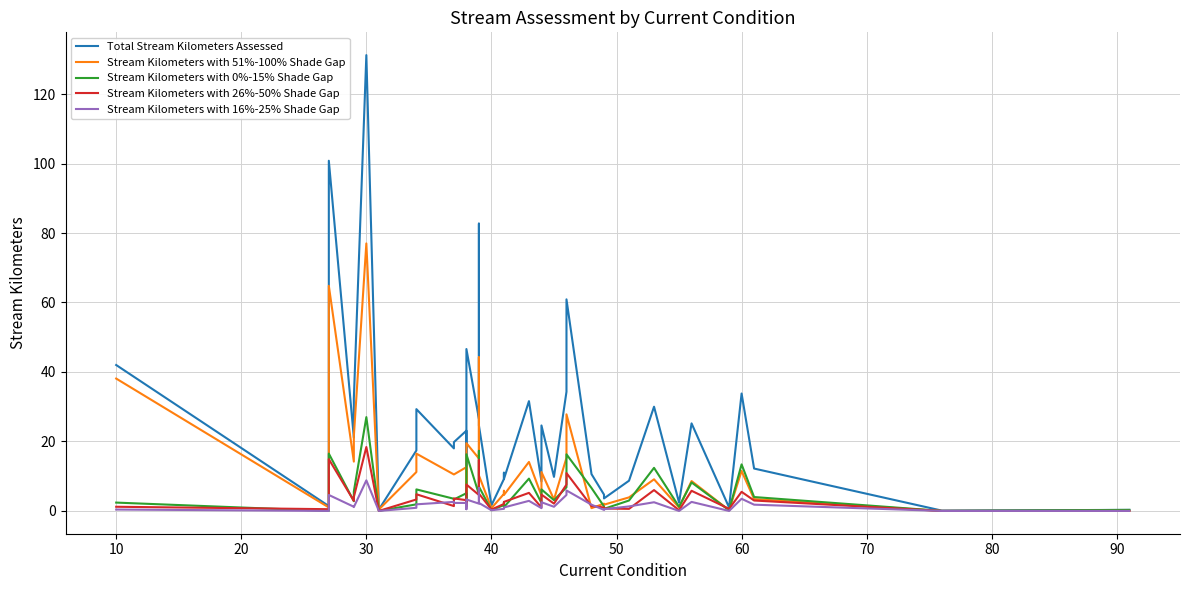

What is the value of the Stream Kilometers with 51%-100% Shade Gap point at the 6th from the left?

77.0